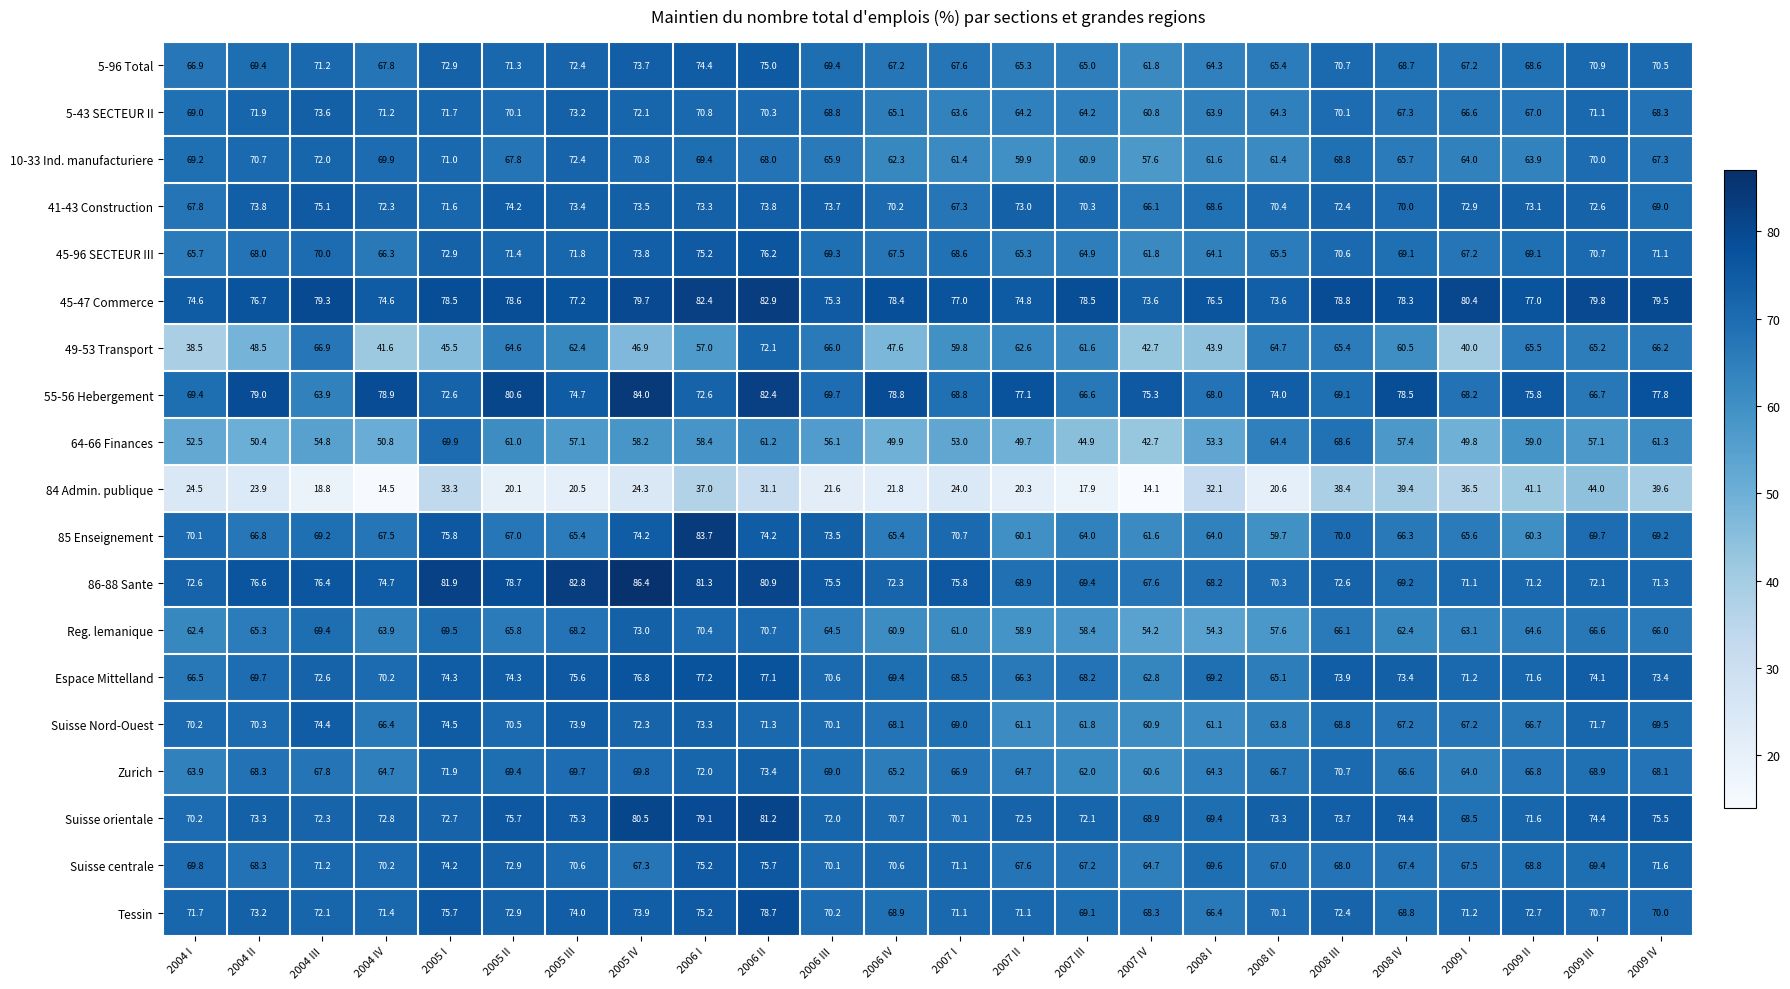

At which category is the sum across all series the highest?

2006 II